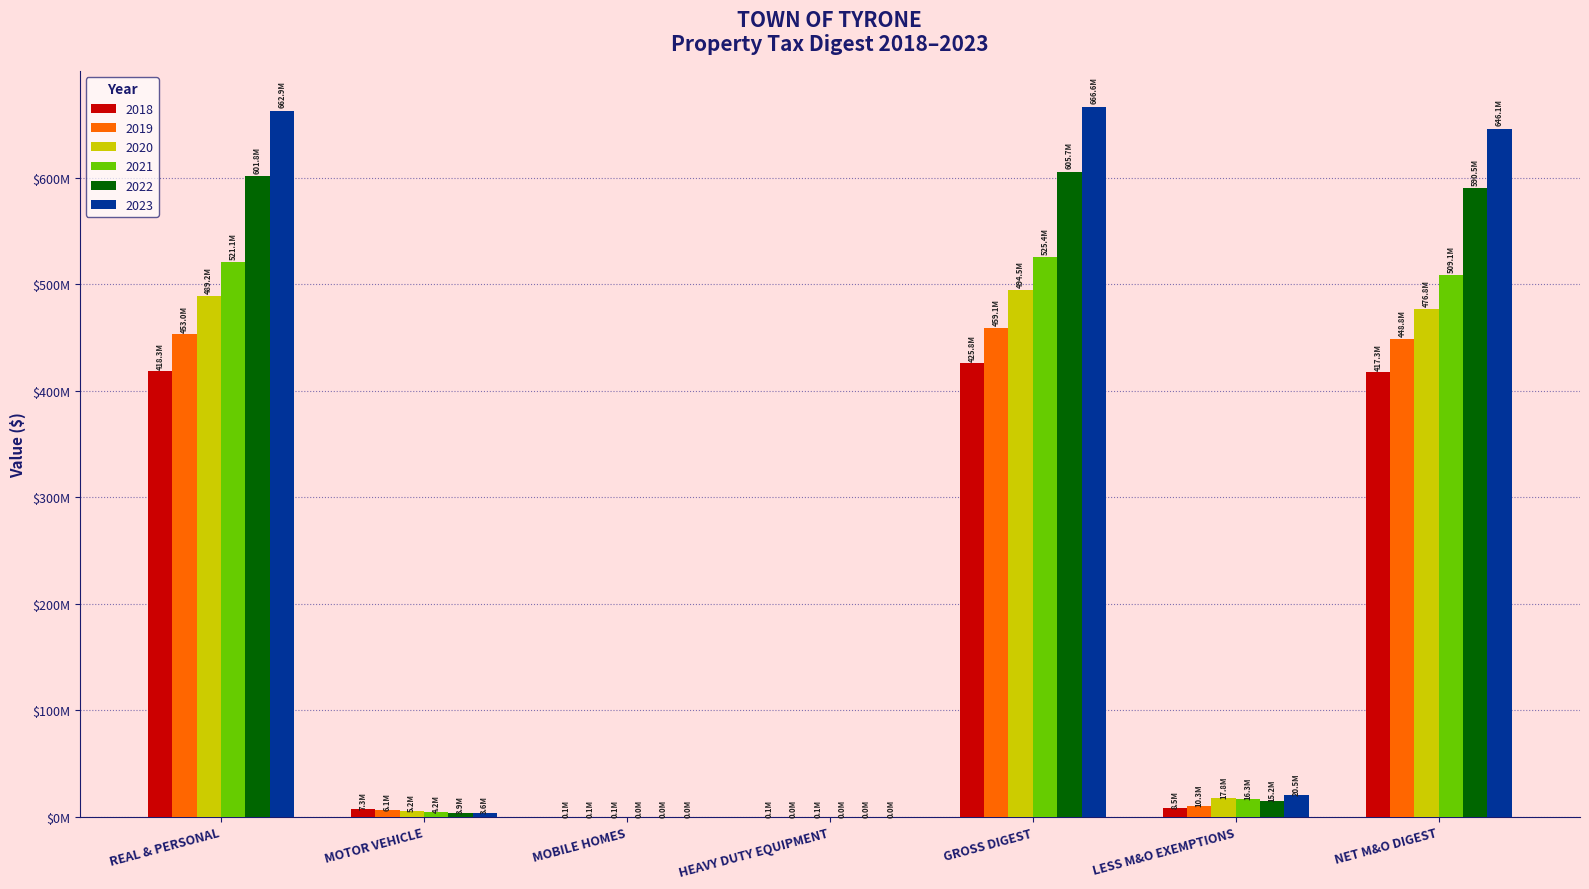

What position from the left is LESS M&O EXEMPTIONS?

6